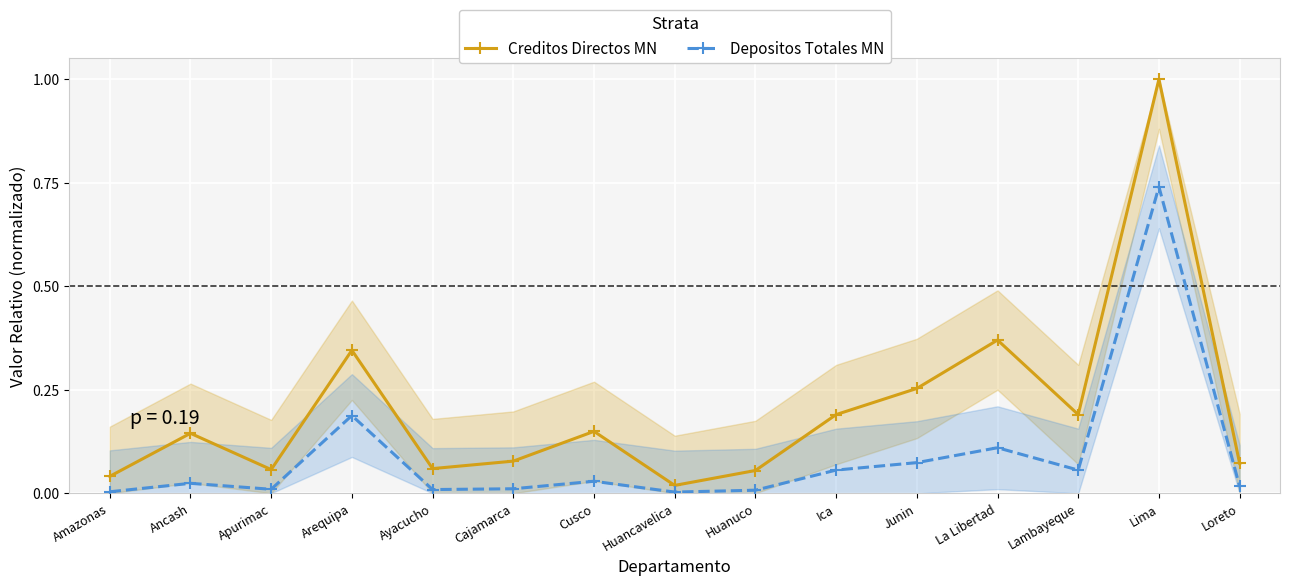

Reading right to left, list all the values displayed in this chart.

Creditos Directos MN: 0.1	1.0	0.2	0.4	0.3	0.2	0.1	0.0	0.1	0.1	0.1	0.3	0.1	0.1	0.0
Depositos Totales MN: 0.0	0.7	0.1	0.1	0.1	0.1	0.0	0.0	0.0	0.0	0.0	0.2	0.0	0.0	0.0